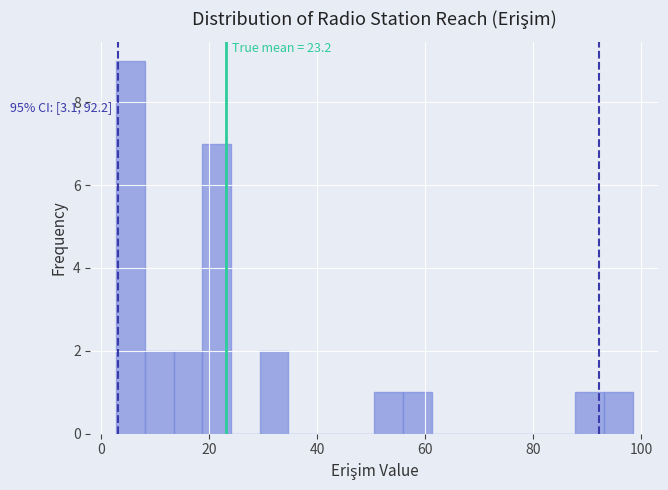

Around what value on the x-axis is the tallest bar? Give the approximate position of its centre, as read against the axis.

6